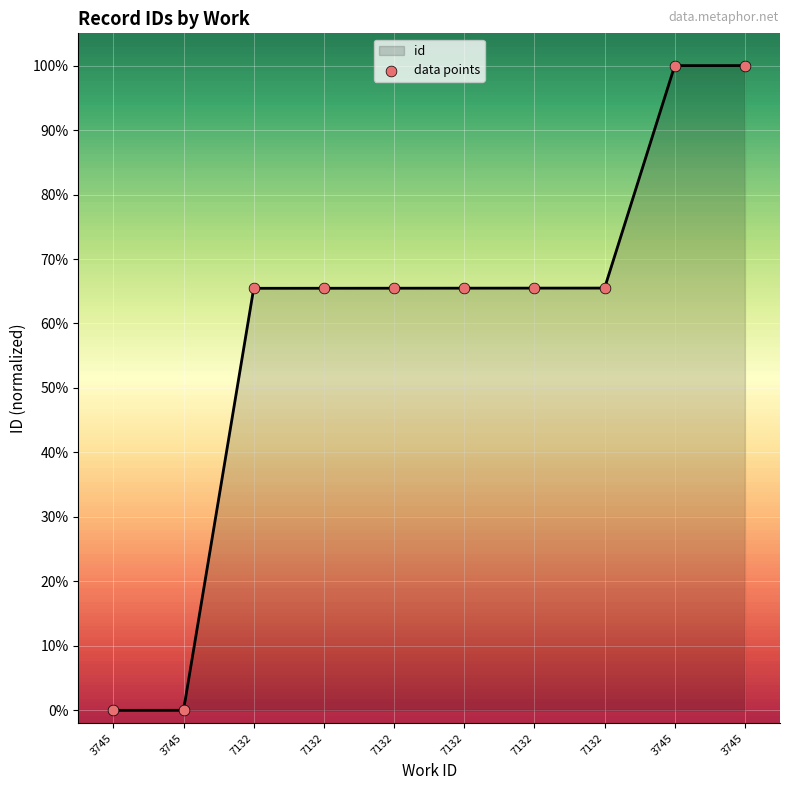

What is the ratio of the value at 7132 to the value at 7132?

1.0